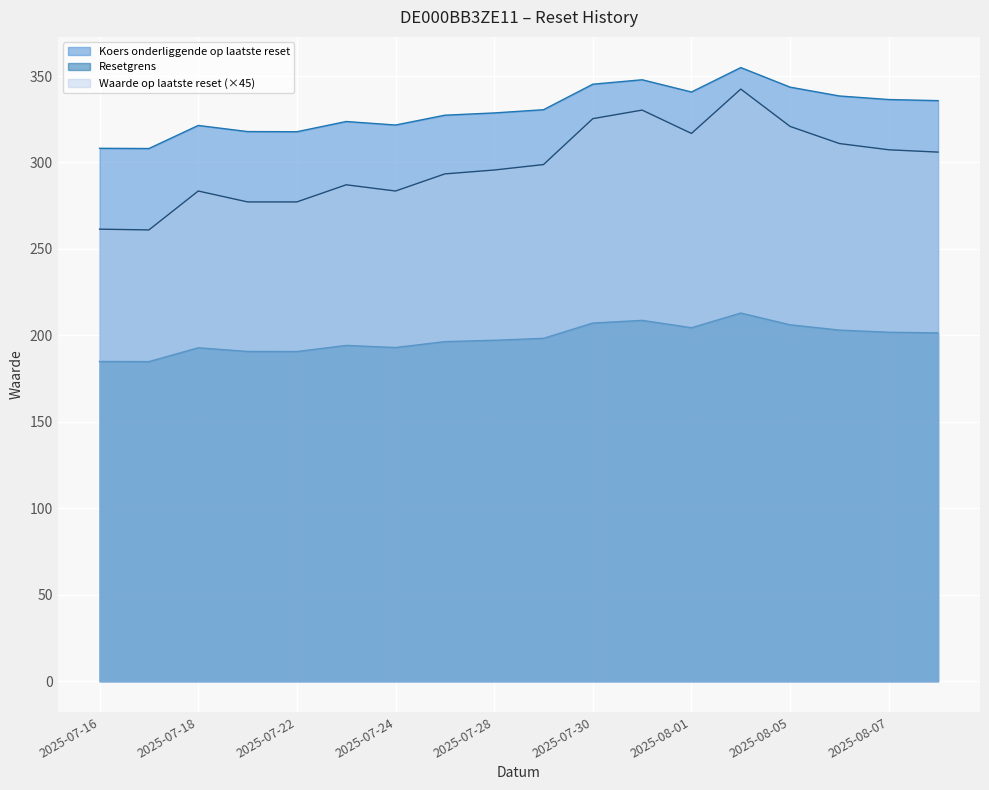

At how many categories does at least one series exceed 248?

18